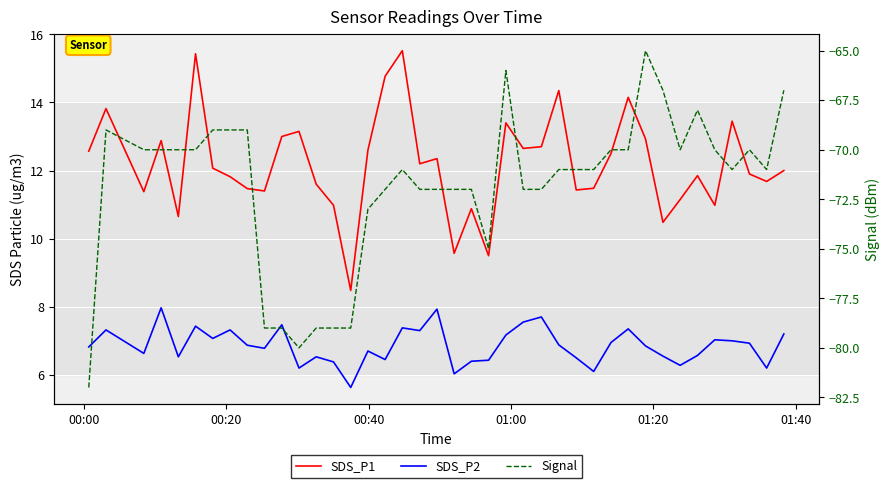

What is the difference between the maximum and minimum values in the Signal series?

17.0